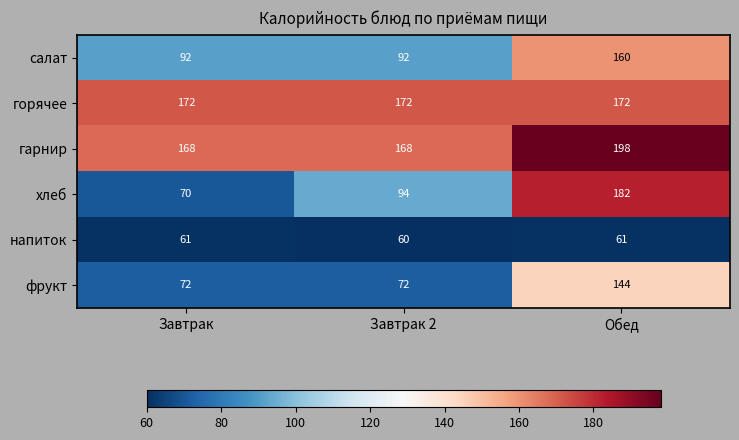

At Завтрак, list the series in order from largest to smallest.

горячее, гарнир, салат, фрукт, хлеб, напиток